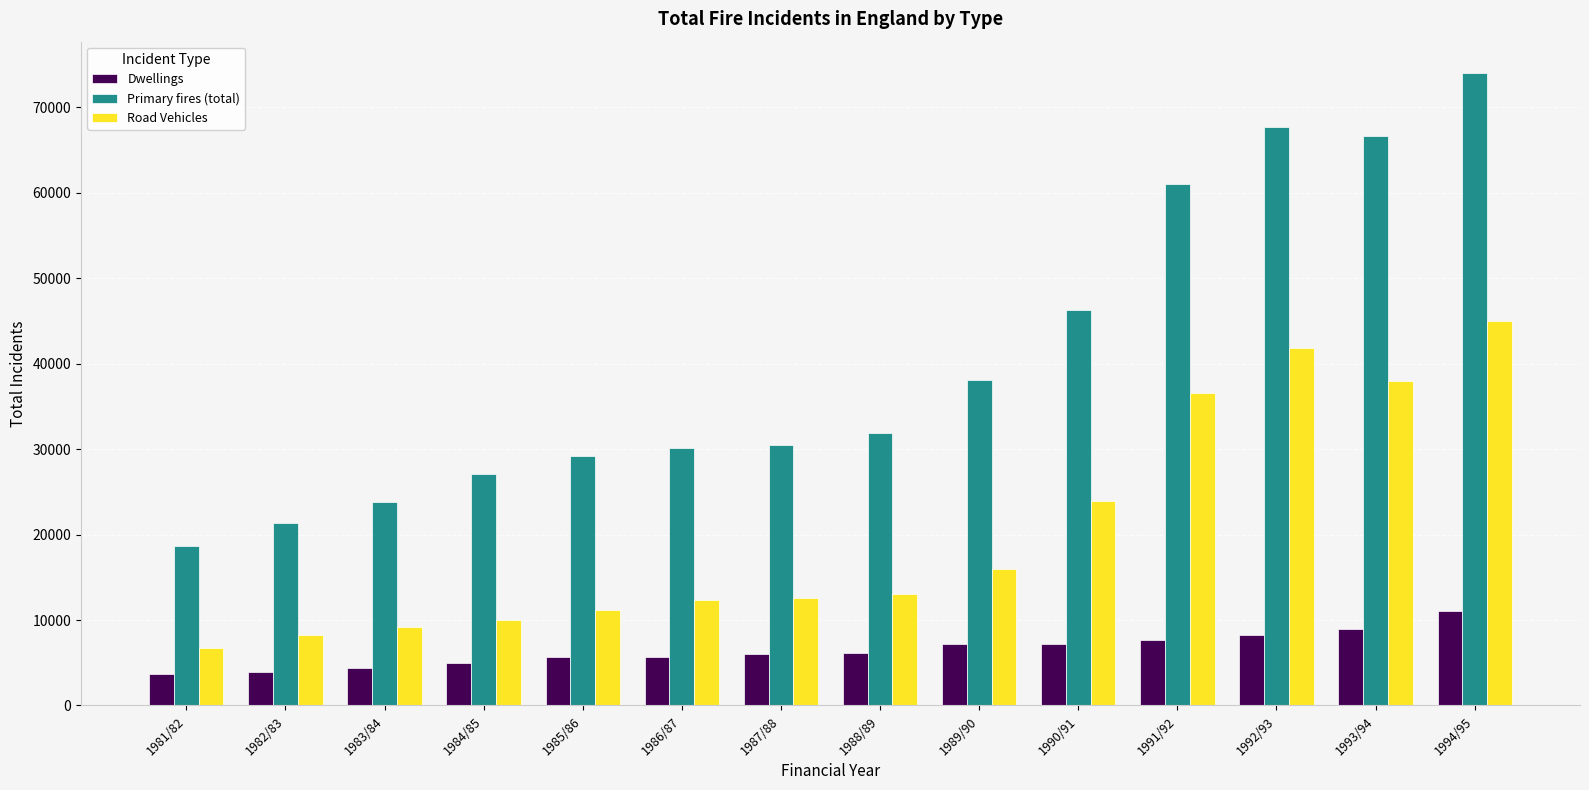

How many bars are there in total?

42